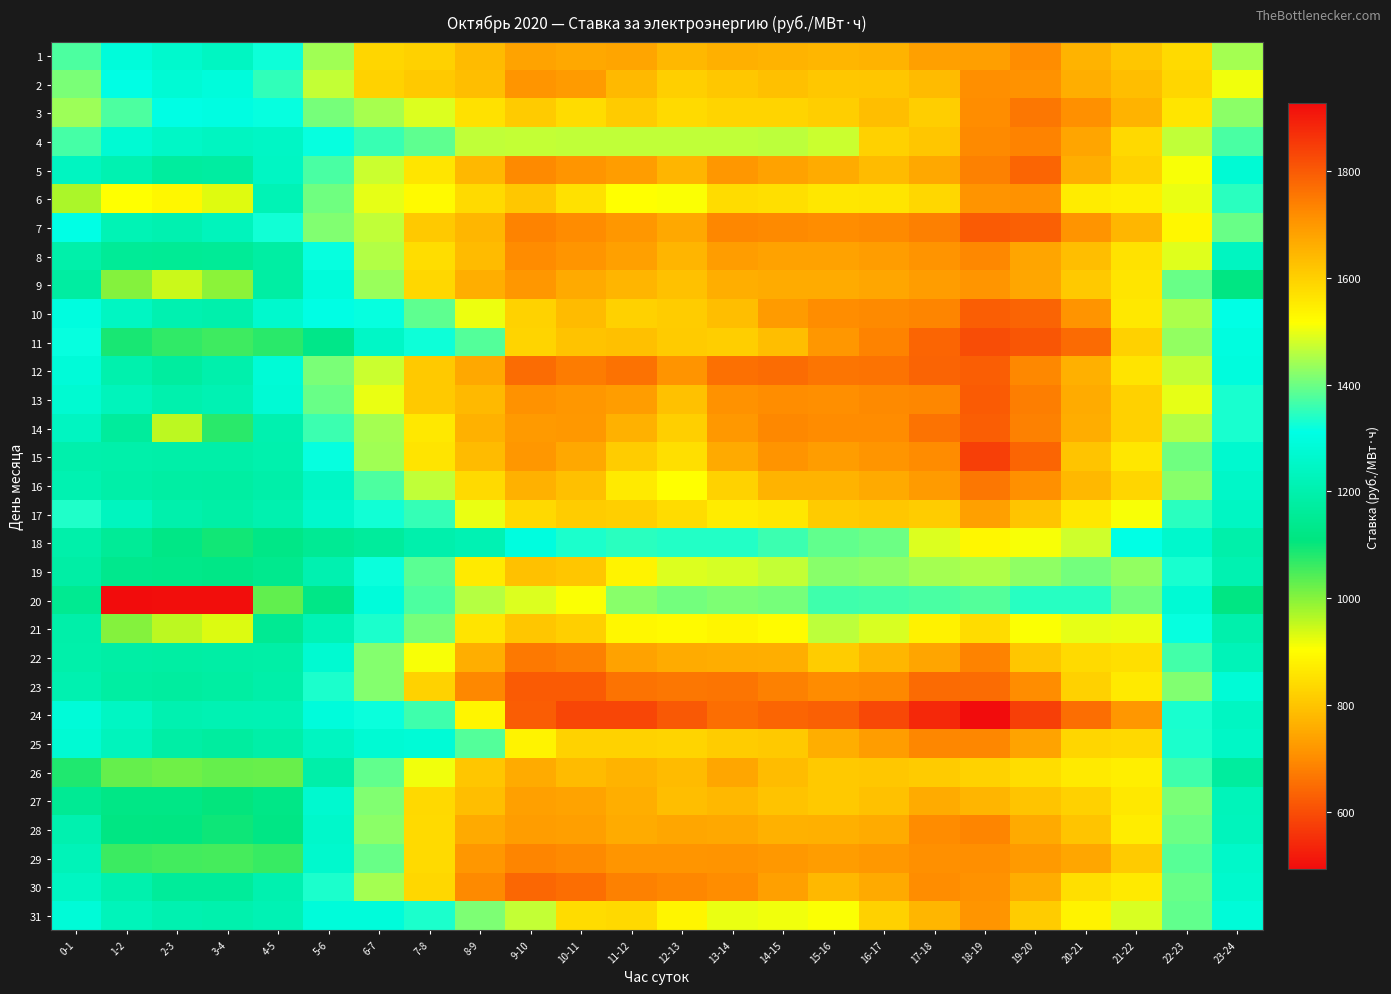

Reading right to left, list all the values displayed in this chart.

1: 23-24=1443.6	22-23=1579.5	21-22=1617.8	20-21=1649.6	19-20=1718.0	18-19=1687.4	17-18=1683.8	16-17=1651.9	15-16=1646.3	14-15=1652.0	13-14=1656.5	12-13=1643.3	11-12=1675.6	10-11=1671.2	9-10=1679.4	8-9=1637.8	7-8=1597.1	6-7=1588.5	5-6=1439.9	4-5=1324.3	3-4=1243.4	2-3=1263.8	1-2=1289.2	0-1=1374.6
2: 23-24=1505.7	22-23=1588.4	21-22=1630.4	20-21=1659.3	19-20=1710.2	18-19=1715.5	17-18=1637.3	16-17=1618.0	15-16=1613.7	14-15=1627.2	13-14=1613.3	12-13=1600.6	11-12=1639.9	10-11=1691.4	9-10=1704.8	8-9=1630.1	7-8=1611.7	6-7=1596.0	5-6=1468.4	4-5=1350.2	3-4=1291.4	2-3=1279.5	1-2=1308.2	0-1=1409.2
3: 23-24=1425.0	22-23=1560.1	21-22=1649.5	20-21=1711.2	19-20=1752.8	18-19=1717.4	17-18=1603.5	16-17=1630.7	15-16=1601.8	14-15=1590.9	13-14=1591.8	12-13=1579.6	11-12=1608.2	10-11=1577.9	9-10=1609.9	8-9=1570.4	7-8=1488.8	6-7=1446.3	5-6=1408.1	4-5=1318.1	3-4=1302.9	2-3=1309.7	1-2=1373.4	0-1=1437.2
4: 23-24=1372.2	22-23=1464.9	21-22=1582.3	20-21=1677.2	19-20=1734.6	18-19=1724.5	17-18=1617.9	16-17=1596.8	15-16=1475.6	14-15=1464.6	13-14=1465.9	12-13=1466.8	11-12=1466.4	10-11=1466.5	9-10=1470.0	8-9=1466.2	7-8=1387.7	6-7=1357.5	5-6=1317.6	4-5=1249.0	3-4=1240.8	2-3=1251.6	1-2=1277.0	0-1=1367.8
5: 23-24=1277.8	22-23=1510.5	21-22=1595.6	20-21=1660.2	19-20=1783.4	18-19=1736.6	17-18=1669.3	16-17=1635.5	15-16=1664.1	14-15=1681.1	13-14=1700.3	12-13=1647.5	11-12=1691.1	10-11=1704.4	9-10=1724.4	8-9=1643.1	7-8=1560.6	6-7=1475.2	5-6=1370.5	4-5=1243.8	3-4=1174.6	2-3=1168.5	1-2=1208.4	0-1=1240.6
6: 23-24=1345.4	22-23=1499.9	21-22=1540.8	20-21=1549.1	19-20=1709.7	18-19=1707.7	17-18=1586.5	16-17=1560.0	15-16=1559.2	14-15=1571.5	13-14=1577.3	12-13=1514.7	11-12=1515.9	10-11=1570.4	9-10=1615.1	8-9=1580.3	7-8=1524.3	6-7=1498.0	5-6=1401.4	4-5=1217.6	3-4=928.9	2-3=891.1	1-2=905.0	0-1=970.0
7: 23-24=1396.9	22-23=1531.1	21-22=1646.3	20-21=1706.4	19-20=1790.8	18-19=1798.7	17-18=1740.1	16-17=1722.3	15-16=1718.2	14-15=1722.3	13-14=1727.8	12-13=1668.9	11-12=1699.7	10-11=1721.0	9-10=1735.2	8-9=1646.1	7-8=1612.9	6-7=1466.9	5-6=1414.5	4-5=1325.5	3-4=1230.7	2-3=1207.3	1-2=1217.8	0-1=1312.5
8: 23-24=1238.6	22-23=1491.0	21-22=1566.8	20-21=1630.9	19-20=1675.5	18-19=1725.1	17-18=1706.9	16-17=1690.0	15-16=1680.7	14-15=1681.6	13-14=1690.9	12-13=1648.8	11-12=1683.9	10-11=1703.3	9-10=1721.6	8-9=1635.6	7-8=1576.1	6-7=1454.7	5-6=1318.8	4-5=1180.8	3-4=1154.5	2-3=1153.0	1-2=1154.8	0-1=1194.4
9: 23-24=1115.2	22-23=1396.5	21-22=1560.5	20-21=1610.3	19-20=1673.5	18-19=1703.6	17-18=1688.7	16-17=1673.2	15-16=1664.4	14-15=1663.3	13-14=1660.1	12-13=1625.4	11-12=1648.3	10-11=1667.9	9-10=1702.3	8-9=1659.8	7-8=1587.4	6-7=1435.3	5-6=1289.5	4-5=1181.1	3-4=995.5	2-3=947.0	1-2=1003.0	0-1=1176.0
10: 23-24=1312.5	22-23=1450.4	21-22=1556.9	20-21=1706.3	19-20=1786.0	18-19=1792.0	17-18=1731.1	16-17=1724.0	15-16=1717.4	14-15=1691.5	13-14=1631.6	12-13=1606.8	11-12=1598.5	10-11=1636.5	9-10=1594.9	8-9=1501.5	7-8=1387.6	6-7=1319.0	5-6=1310.5	4-5=1264.4	3-4=1196.7	2-3=1206.7	1-2=1241.4	0-1=1299.8
11: 23-24=1300.1	22-23=1430.1	21-22=1598.8	20-21=1772.4	19-20=1808.6	18-19=1820.0	17-18=1782.5	16-17=1735.3	15-16=1702.0	14-15=1630.8	13-14=1604.4	12-13=1608.3	11-12=1627.4	10-11=1621.7	9-10=1591.0	8-9=1378.5	7-8=1323.2	6-7=1250.8	5-6=1128.1	4-5=1074.5	3-4=1059.1	2-3=1068.3	1-2=1087.9	0-1=1316.7
12: 23-24=1295.5	22-23=1468.9	21-22=1565.2	20-21=1655.1	19-20=1725.8	18-19=1793.5	17-18=1785.4	16-17=1760.3	15-16=1757.5	14-15=1770.4	13-14=1766.3	12-13=1707.4	11-12=1762.8	10-11=1745.3	9-10=1769.7	8-9=1668.8	7-8=1611.9	6-7=1475.4	5-6=1410.8	4-5=1280.7	3-4=1197.0	2-3=1172.2	1-2=1199.8	0-1=1286.6
13: 23-24=1332.5	22-23=1496.7	21-22=1598.4	20-21=1664.1	19-20=1742.4	18-19=1798.0	17-18=1728.8	16-17=1723.6	15-16=1716.0	14-15=1718.9	13-14=1709.8	12-13=1626.4	11-12=1690.6	10-11=1700.2	9-10=1710.5	8-9=1640.8	7-8=1612.2	6-7=1500.3	5-6=1395.2	4-5=1277.8	3-4=1210.3	2-3=1200.2	1-2=1228.8	0-1=1273.3
14: 23-24=1332.7	22-23=1455.8	21-22=1597.1	20-21=1662.7	19-20=1736.1	18-19=1793.8	17-18=1761.0	16-17=1721.8	15-16=1721.0	14-15=1726.4	13-14=1697.0	12-13=1599.0	11-12=1654.7	10-11=1698.0	9-10=1696.0	8-9=1653.1	7-8=1554.8	6-7=1442.8	5-6=1361.1	4-5=1202.3	3-4=1075.8	2-3=956.0	1-2=1166.9	0-1=1238.5
15: 23-24=1267.3	22-23=1402.6	21-22=1558.5	20-21=1619.6	19-20=1781.1	18-19=1842.8	17-18=1721.7	16-17=1705.1	15-16=1688.8	14-15=1707.5	13-14=1667.9	12-13=1571.4	11-12=1606.3	10-11=1669.9	9-10=1699.6	8-9=1635.3	7-8=1562.8	6-7=1441.0	5-6=1318.3	4-5=1199.2	3-4=1188.8	2-3=1188.4	1-2=1195.4	0-1=1197.3
16: 23-24=1252.2	22-23=1420.3	21-22=1587.9	20-21=1641.0	19-20=1711.1	18-19=1753.5	17-18=1693.1	16-17=1666.8	15-16=1651.2	14-15=1650.3	13-14=1593.9	12-13=1516.9	11-12=1551.8	10-11=1627.2	9-10=1652.7	8-9=1579.8	7-8=1465.7	6-7=1375.1	5-6=1251.9	4-5=1191.9	3-4=1178.6	2-3=1180.4	1-2=1188.8	0-1=1209.3
17: 23-24=1244.0	22-23=1347.1	21-22=1510.9	20-21=1556.5	19-20=1621.1	18-19=1685.0	17-18=1606.7	16-17=1614.9	15-16=1609.7	14-15=1558.0	13-14=1550.5	12-13=1577.2	11-12=1601.2	10-11=1604.9	9-10=1584.0	8-9=1498.3	7-8=1355.2	6-7=1326.6	5-6=1261.8	4-5=1203.3	3-4=1185.4	2-3=1198.5	1-2=1237.1	0-1=1336.1
18: 23-24=1195.2	22-23=1262.8	21-22=1313.6	20-21=1476.2	19-20=1510.3	18-19=1531.6	17-18=1487.0	16-17=1398.4	15-16=1390.6	14-15=1359.7	13-14=1340.3	12-13=1339.9	11-12=1344.9	10-11=1334.8	9-10=1299.9	8-9=1211.0	7-8=1197.6	6-7=1167.8	5-6=1150.5	4-5=1126.0	3-4=1093.5	2-3=1122.1	1-2=1155.0	0-1=1193.9
19: 23-24=1207.7	22-23=1331.8	21-22=1429.2	20-21=1405.4	19-20=1428.1	18-19=1451.1	17-18=1443.7	16-17=1428.0	15-16=1420.4	14-15=1467.9	13-14=1484.1	12-13=1487.5	11-12=1535.5	10-11=1618.3	9-10=1624.8	8-9=1552.3	7-8=1384.7	6-7=1321.2	5-6=1206.3	4-5=1137.6	3-4=1124.5	2-3=1129.8	1-2=1136.0	0-1=1183.3
20: 23-24=1115.7	22-23=1279.7	21-22=1404.9	20-21=1342.3	19-20=1341.6	18-19=1380.6	17-18=1369.8	16-17=1365.0	15-16=1362.6	14-15=1406.5	13-14=1413.8	12-13=1403.7	11-12=1419.9	10-11=1515.0	9-10=1488.1	8-9=1457.3	7-8=1373.5	6-7=1288.7	5-6=1123.5	4-5=1030.8	3-4=498.0	2-3=497.5	1-2=494.3	0-1=1145.2
21: 23-24=1196.4	22-23=1317.1	21-22=1500.8	20-21=1495.8	19-20=1512.7	18-19=1578.7	17-18=1539.3	16-17=1484.7	15-16=1463.7	14-15=1521.1	13-14=1532.2	12-13=1523.5	11-12=1531.0	10-11=1601.6	9-10=1617.6	8-9=1564.0	7-8=1408.4	6-7=1335.1	5-6=1218.4	4-5=1146.9	3-4=932.9	2-3=958.2	1-2=1001.7	0-1=1193.0
22: 23-24=1221.8	22-23=1364.4	21-22=1571.7	20-21=1581.7	19-20=1617.1	18-19=1735.3	17-18=1675.4	16-17=1644.8	15-16=1605.1	14-15=1658.9	13-14=1661.8	12-13=1664.2	11-12=1680.2	10-11=1740.2	9-10=1750.4	8-9=1659.4	7-8=1509.8	6-7=1419.7	5-6=1272.9	4-5=1187.1	3-4=1184.7	2-3=1182.1	1-2=1184.3	0-1=1194.1
23: 23-24=1282.0	22-23=1415.9	21-22=1552.1	20-21=1598.8	19-20=1717.5	18-19=1771.0	17-18=1774.8	16-17=1726.3	15-16=1720.3	14-15=1737.2	13-14=1756.2	12-13=1753.1	11-12=1759.5	10-11=1799.3	9-10=1800.2	8-9=1726.6	7-8=1593.4	6-7=1418.3	5-6=1334.0	4-5=1190.9	3-4=1177.6	2-3=1173.7	1-2=1178.0	0-1=1207.2
24: 23-24=1243.0	22-23=1331.7	21-22=1701.3	20-21=1767.4	19-20=1844.4	18-19=1926.1	17-18=1878.6	16-17=1829.9	15-16=1790.5	14-15=1783.0	13-14=1768.3	12-13=1802.8	11-12=1832.4	10-11=1832.7	9-10=1796.0	8-9=1534.2	7-8=1363.4	6-7=1320.6	5-6=1293.2	4-5=1215.8	3-4=1211.5	2-3=1205.0	1-2=1245.3	0-1=1287.4
25: 23-24=1249.5	22-23=1334.3	21-22=1584.8	20-21=1590.3	19-20=1679.0	18-19=1730.1	17-18=1728.1	16-17=1690.8	15-16=1659.4	14-15=1611.5	13-14=1606.4	12-13=1591.9	11-12=1594.3	10-11=1593.6	9-10=1535.3	8-9=1378.9	7-8=1282.3	6-7=1276.8	5-6=1238.5	4-5=1189.4	3-4=1173.0	2-3=1183.5	1-2=1229.9	0-1=1274.8
26: 23-24=1169.4	22-23=1363.4	21-22=1545.7	20-21=1551.5	19-20=1575.5	18-19=1594.8	17-18=1609.0	16-17=1612.9	15-16=1610.4	14-15=1632.9	13-14=1672.4	12-13=1635.9	11-12=1650.8	10-11=1636.9	9-10=1665.0	8-9=1617.5	7-8=1506.5	6-7=1391.4	5-6=1192.4	4-5=1023.3	3-4=1025.7	2-3=1019.0	1-2=1027.0	0-1=1081.8
27: 23-24=1224.2	22-23=1409.2	21-22=1555.9	20-21=1596.4	19-20=1618.6	18-19=1646.7	17-18=1663.5	16-17=1626.1	15-16=1612.2	14-15=1623.5	13-14=1642.7	12-13=1630.5	11-12=1659.3	10-11=1678.1	9-10=1685.3	8-9=1630.9	7-8=1582.2	6-7=1416.0	5-6=1268.2	4-5=1124.1	3-4=1104.7	2-3=1121.5	1-2=1122.2	0-1=1151.3
28: 23-24=1232.3	22-23=1398.7	21-22=1547.1	20-21=1620.9	19-20=1667.4	18-19=1731.9	17-18=1721.1	16-17=1664.8	15-16=1655.2	14-15=1652.2	13-14=1669.8	12-13=1672.5	11-12=1665.8	10-11=1687.4	9-10=1690.4	8-9=1666.4	7-8=1580.4	6-7=1424.5	5-6=1258.2	4-5=1119.3	3-4=1096.2	2-3=1113.4	1-2=1117.7	0-1=1202.9
29: 23-24=1257.5	22-23=1381.6	21-22=1609.3	20-21=1673.0	19-20=1696.7	18-19=1715.4	17-18=1712.8	16-17=1698.1	15-16=1691.0	14-15=1698.7	13-14=1705.5	12-13=1702.7	11-12=1703.1	10-11=1724.0	9-10=1732.6	8-9=1701.2	7-8=1581.6	6-7=1397.4	5-6=1263.8	4-5=1063.6	3-4=1053.4	2-3=1054.0	1-2=1059.2	0-1=1223.1
30: 23-24=1264.5	22-23=1396.8	21-22=1554.0	20-21=1573.0	19-20=1663.2	18-19=1708.2	17-18=1716.4	16-17=1666.8	15-16=1641.8	14-15=1684.3	13-14=1716.9	12-13=1727.8	11-12=1736.7	10-11=1768.3	9-10=1780.7	8-9=1722.6	7-8=1587.5	6-7=1444.2	5-6=1334.2	4-5=1202.1	3-4=1161.5	2-3=1161.2	1-2=1199.5	0-1=1243.4
31: 23-24=1287.6	22-23=1390.8	21-22=1486.0	20-21=1535.8	19-20=1605.3	18-19=1703.6	17-18=1645.6	16-17=1598.0	15-16=1513.6	14-15=1503.8	13-14=1500.4	12-13=1532.5	11-12=1583.5	10-11=1578.0	9-10=1468.3	8-9=1413.8	7-8=1334.0	6-7=1289.8	5-6=1289.4	4-5=1213.2	3-4=1199.5	2-3=1205.6	1-2=1225.3	0-1=1285.3